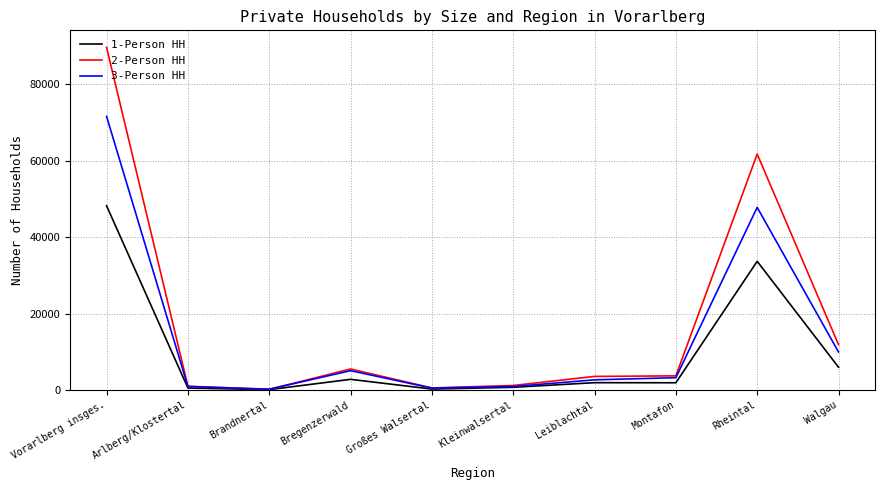

At which category is the sum across all series the highest?

Vorarlberg insges.